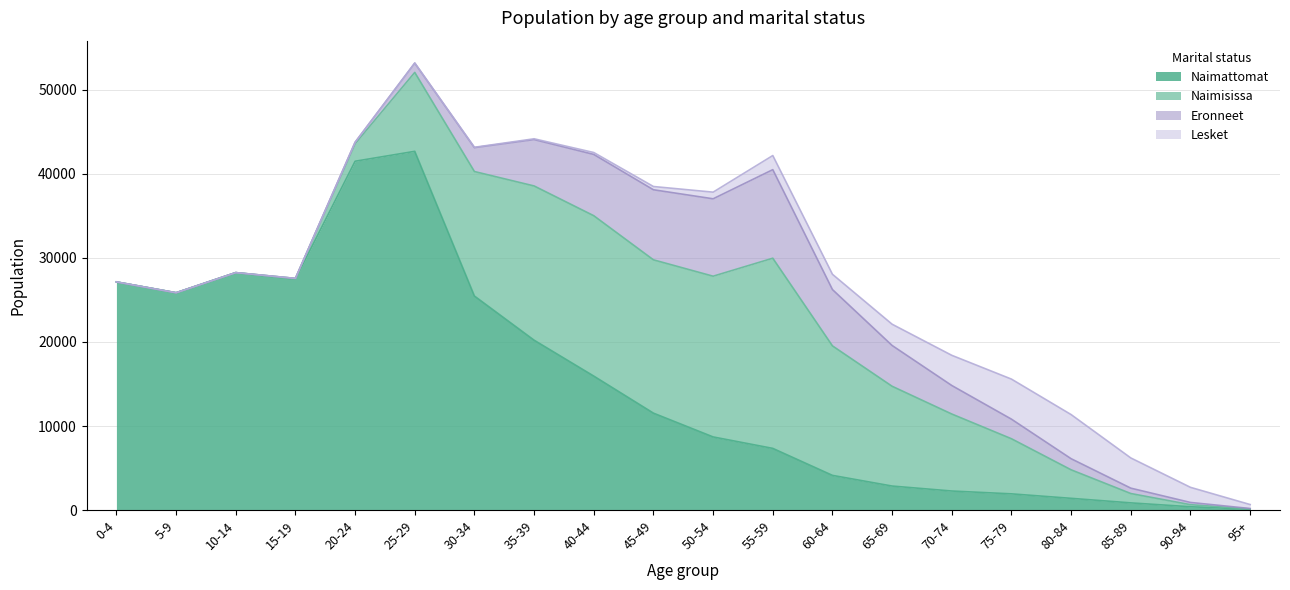

What is the approximate value of Naimisissa at 80-84?

3392